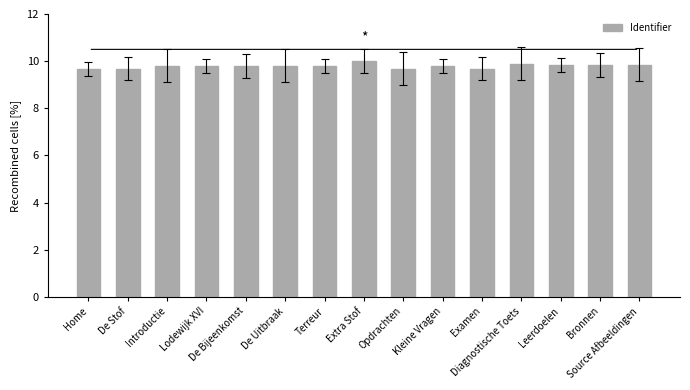

What is the smallest value displayed?

9.7